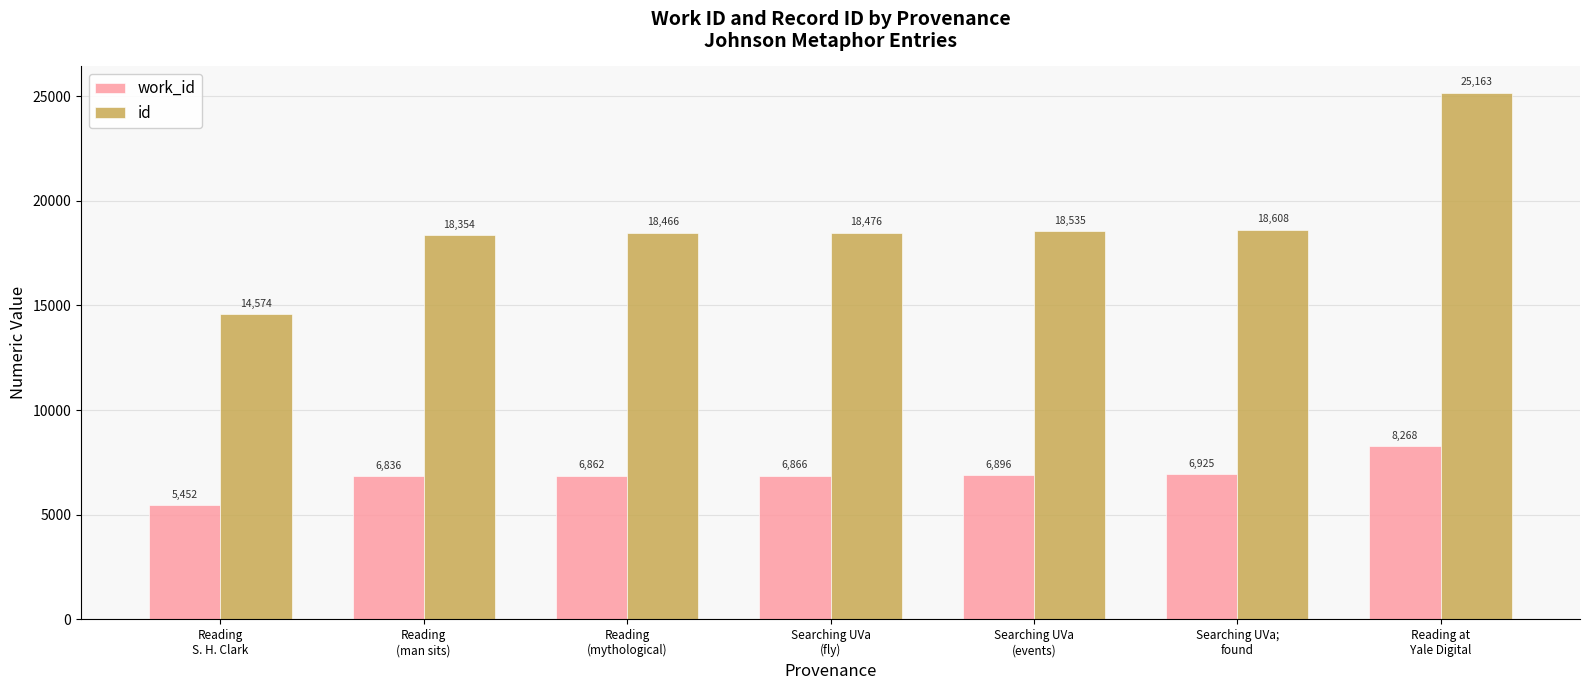

Is it true that id equals 22742 at Reading
S. H. Clark?

False